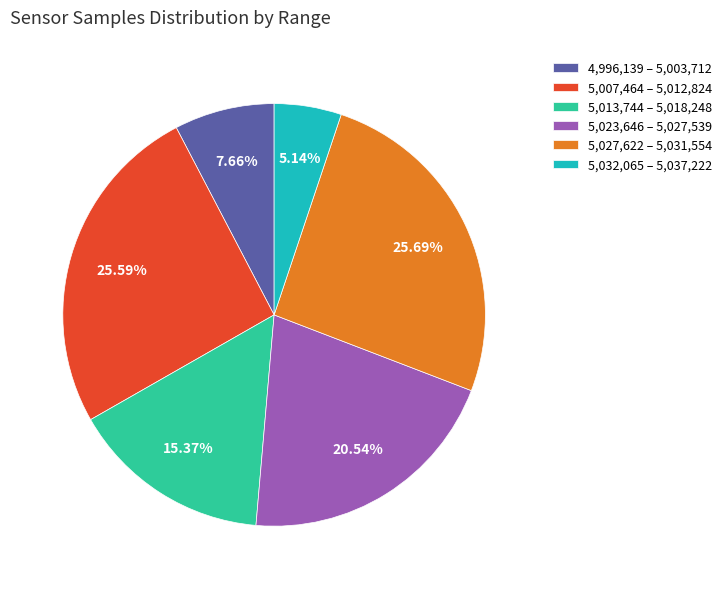

Which has a higher value, 5,007,464 – 5,012,824 or 5,013,744 – 5,018,248?

5,007,464 – 5,012,824